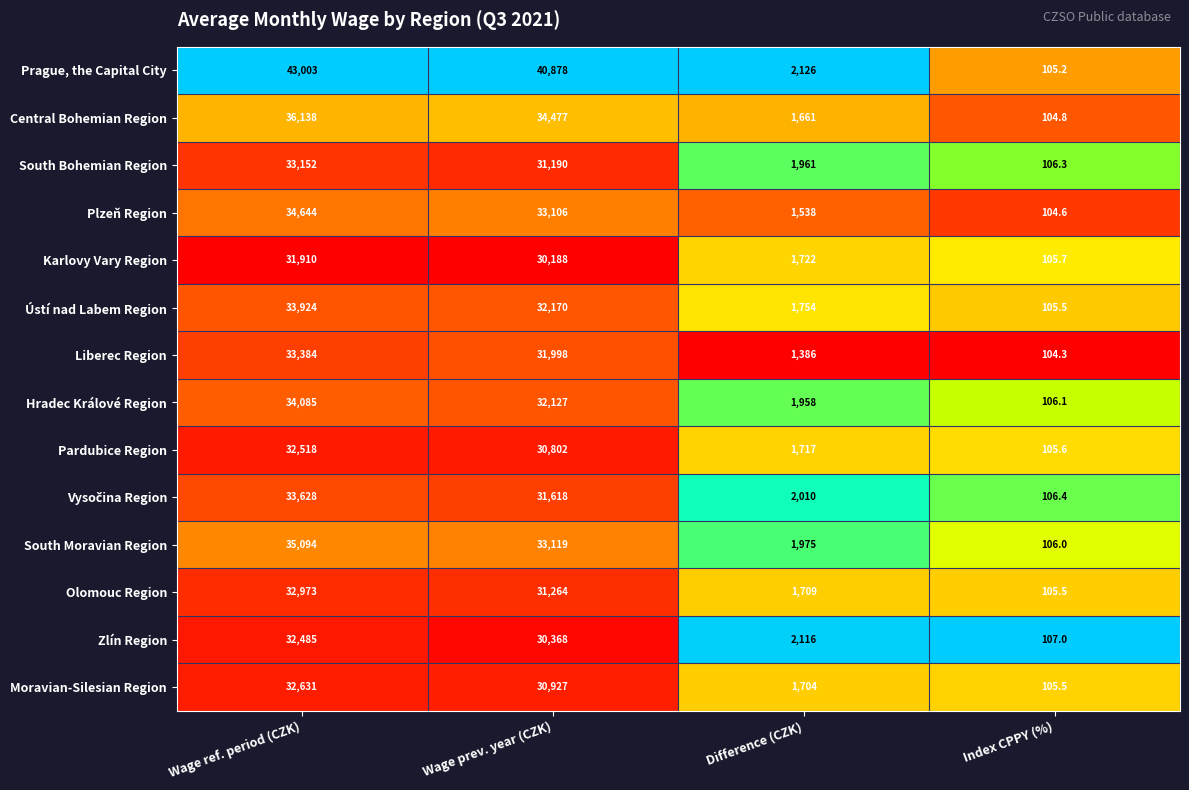

At which category is the sum across all series the highest?

Wage ref. period (CZK)